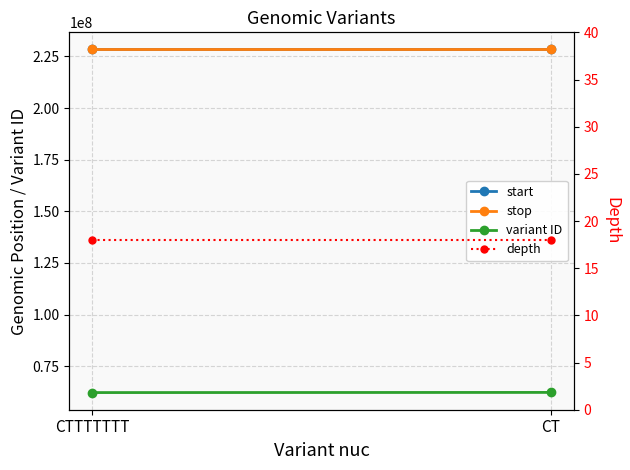

What is the approximate value of stop at CTTTTTTT?

228364132